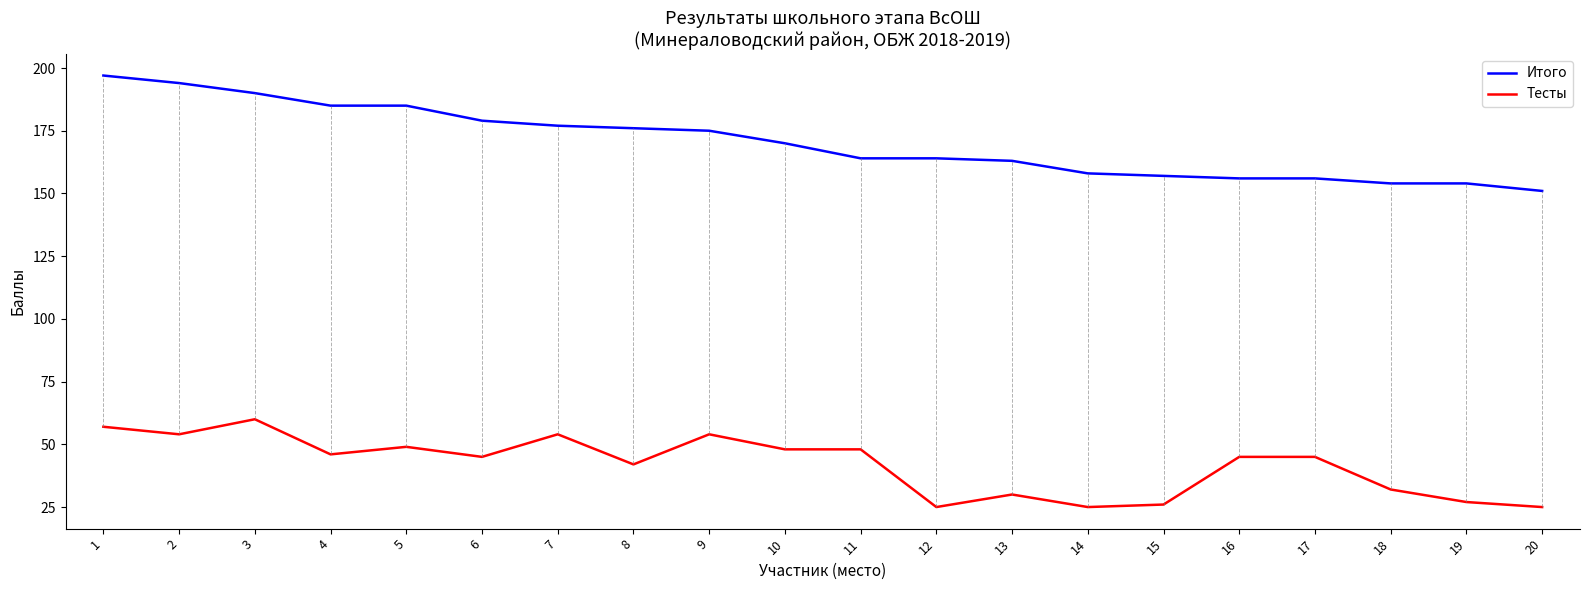

How many lines are shown in the chart?

2